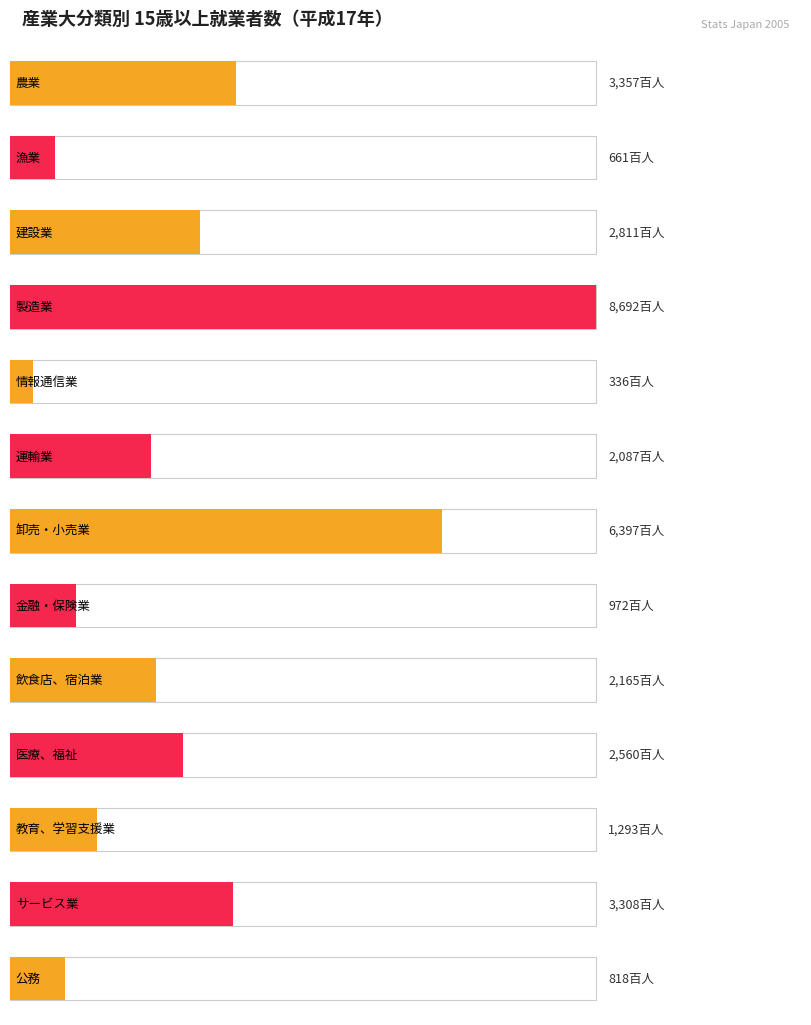

What is the sum of the values at 飲食店、宿泊業 and 卸売・小売業?

8562